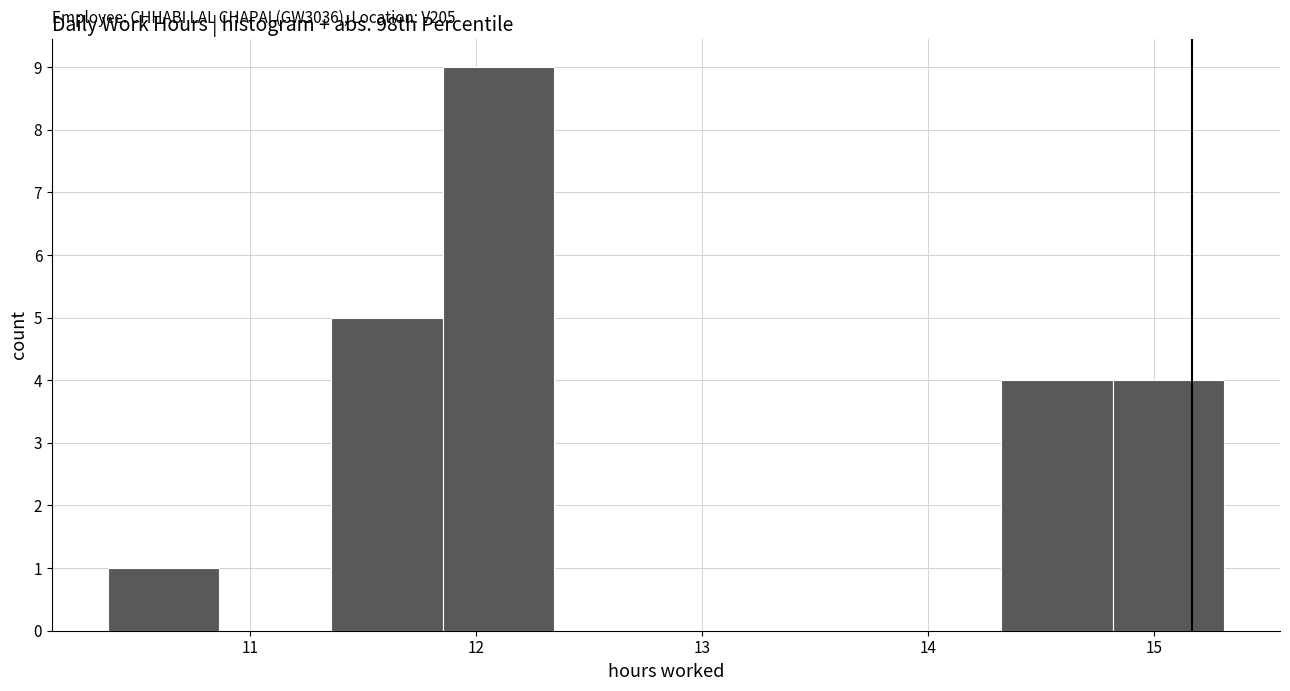

Which range on the x-axis has the tallest bar?

11.9 to 12.3